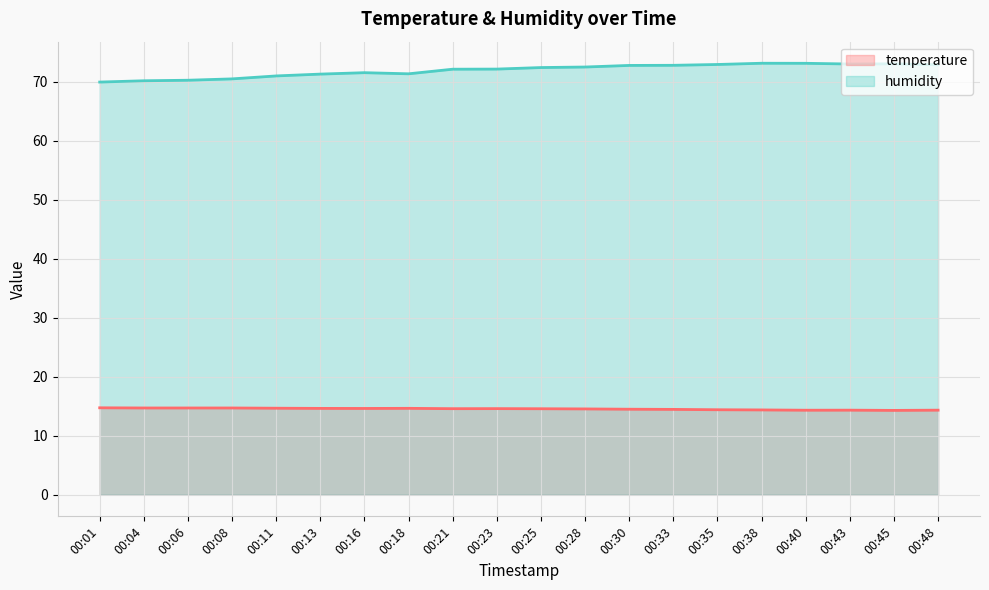

At how many categories does at least one series exceed 56?

20